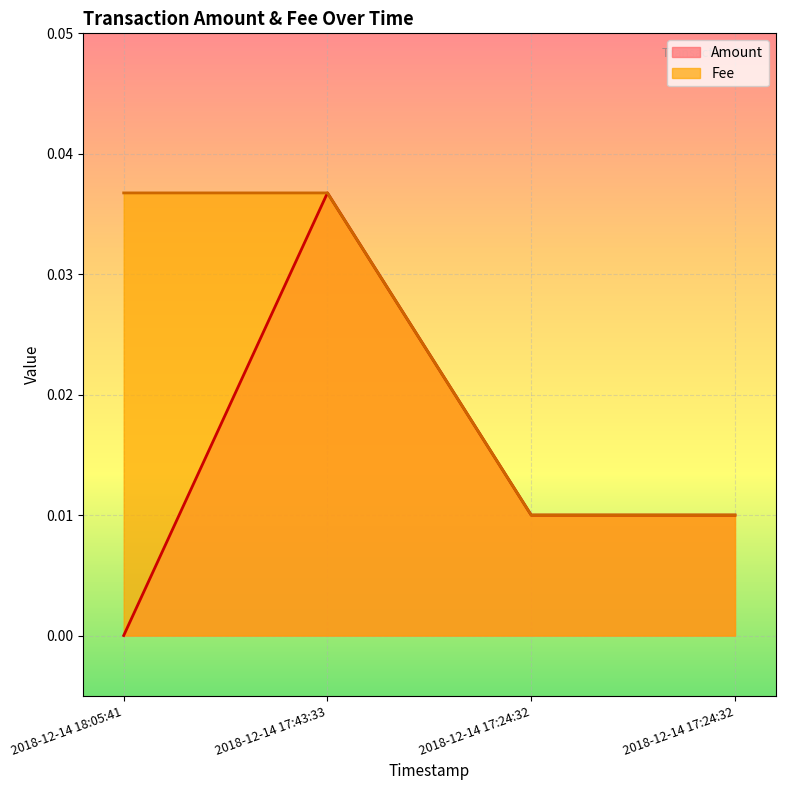

How many lines are shown in the chart?

2